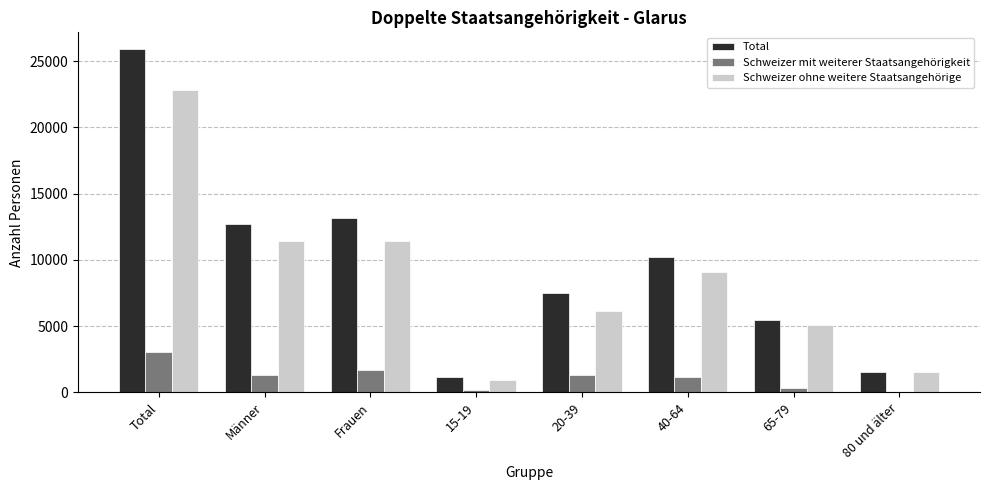

Is it true that Schweizer ohne weitere Staatsangehörige equals 5118.6 at 65-79?

True